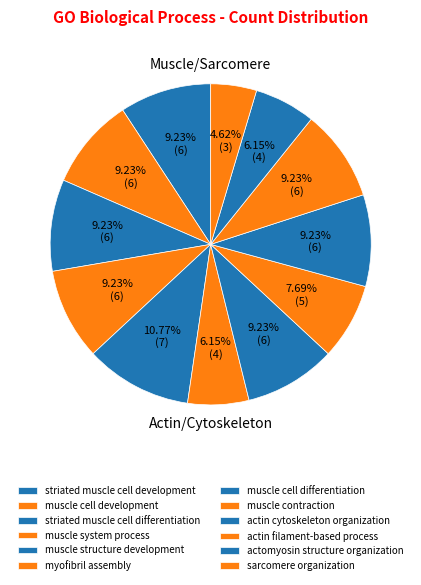

Is it true that muscle cell development is 1% of the pie?

False